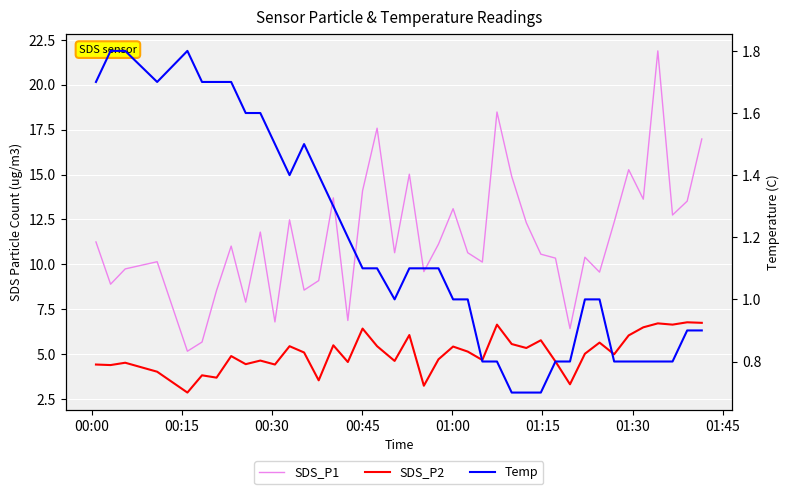

What is the sum of all SDS_P1 values?

459.1